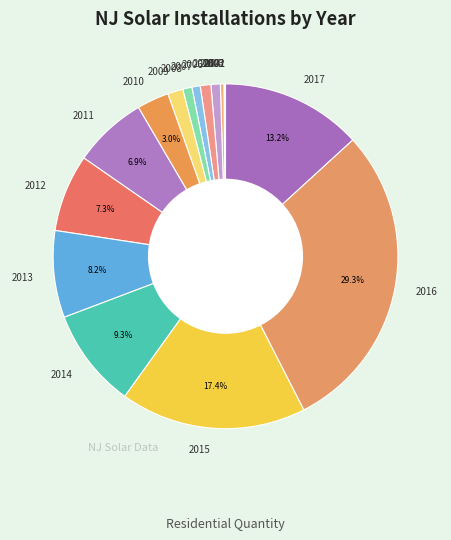

Is there a majority slice in this chart?

No